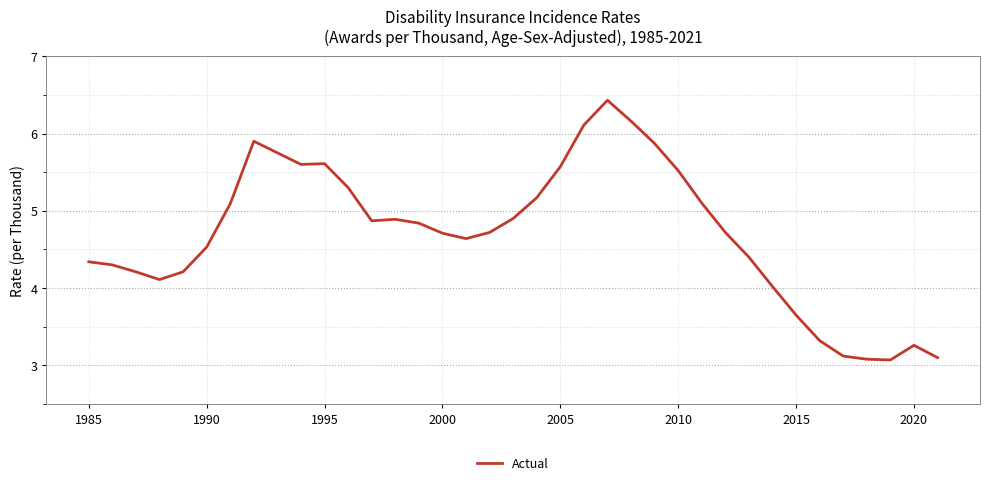

What is the smallest value displayed?

3.1